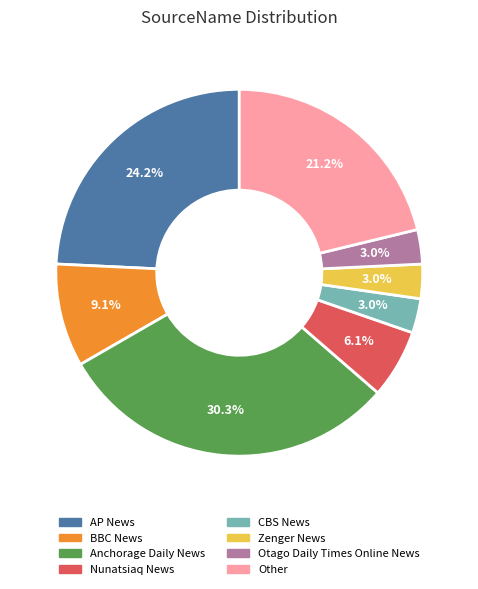

What percentage do Other and Zenger News together represent?

24.2%